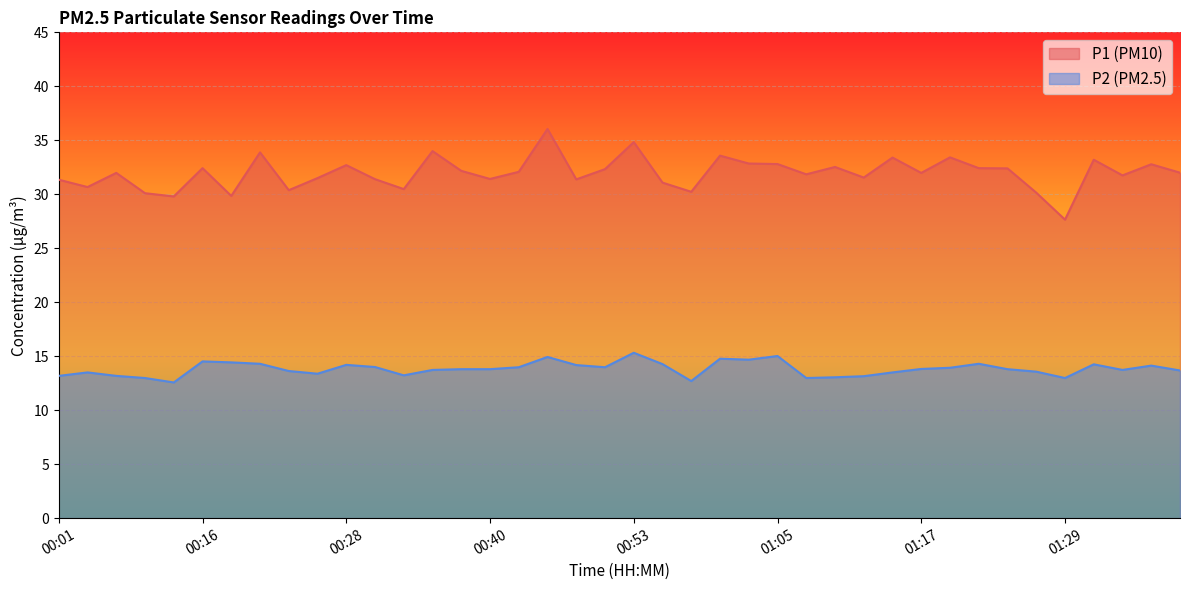

How many data points in P1 are above 32?

19